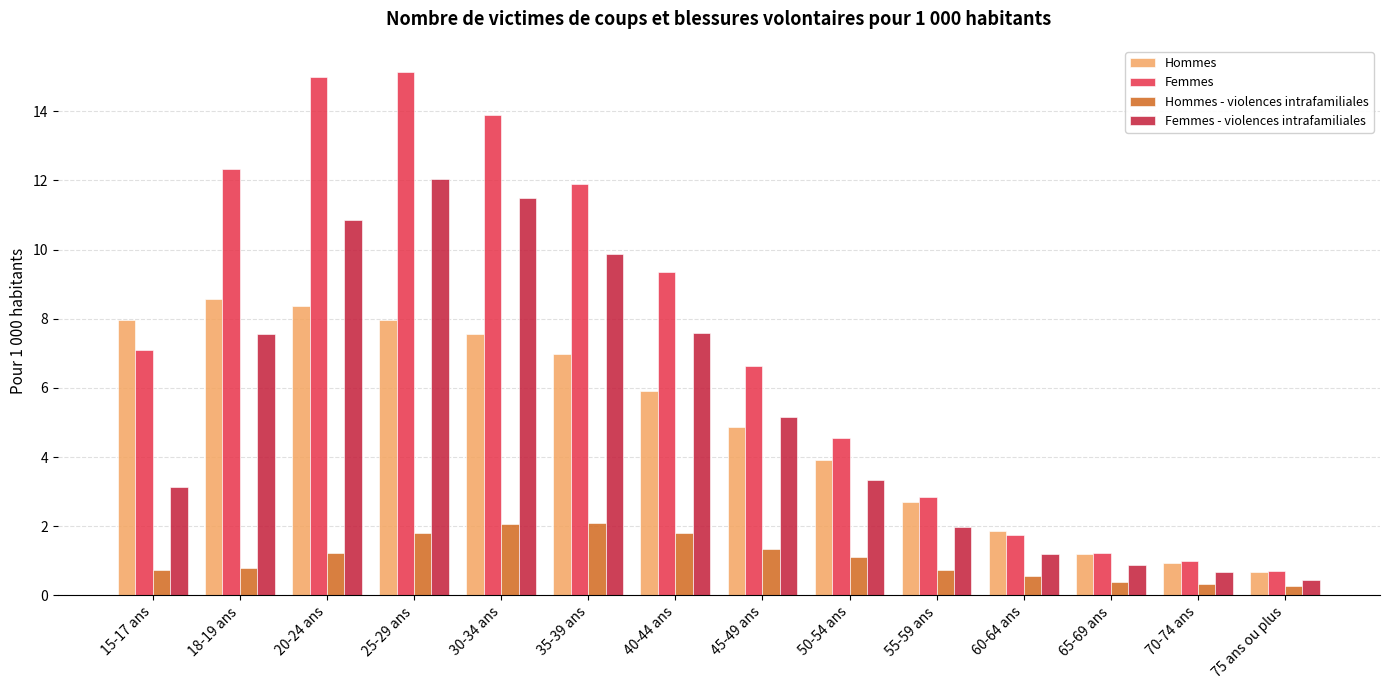

What is the total value across all series at 70-74 ans?

3.0